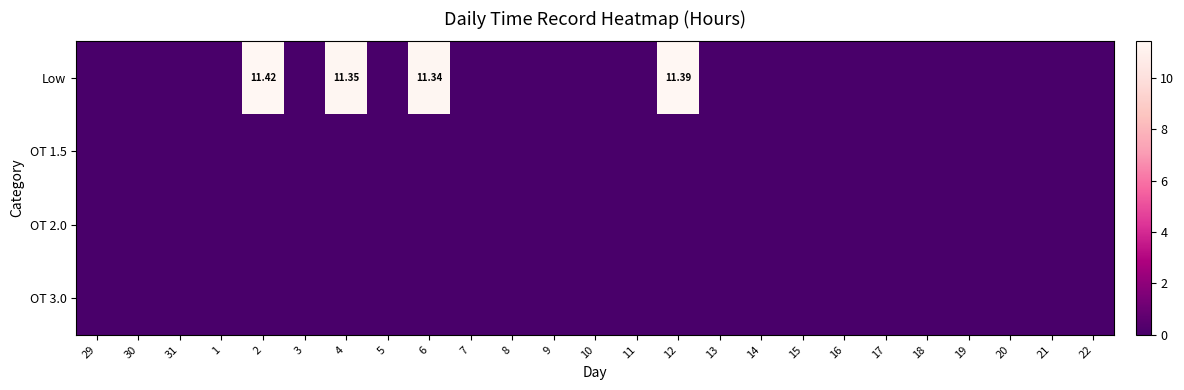

At 20, list the series in order from smallest to largest.

Low, OT 1.5, OT 2.0, OT 3.0